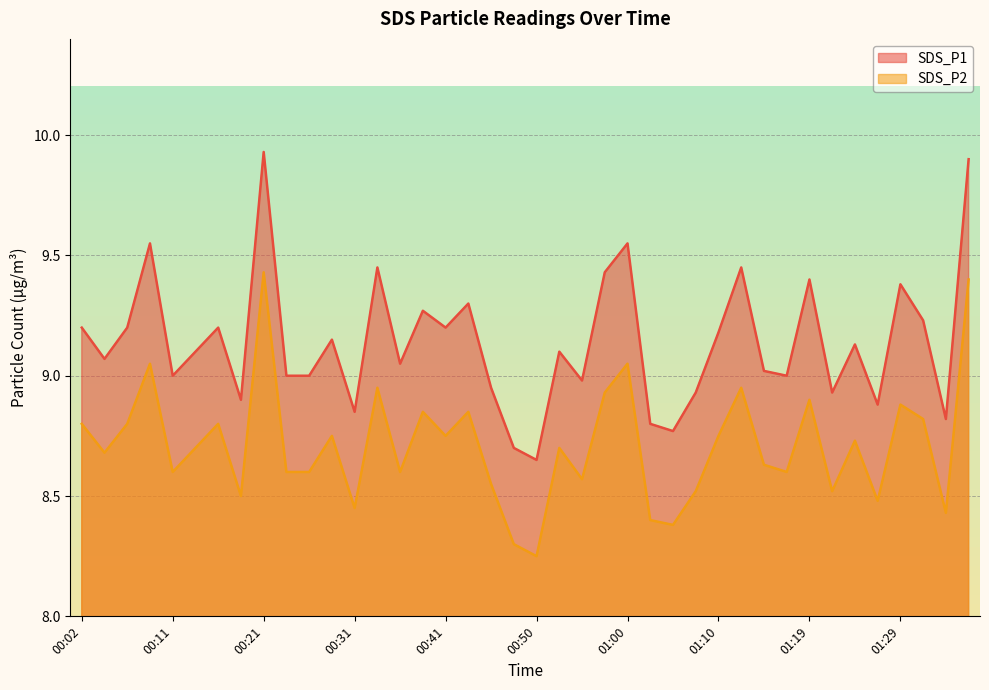

What are all the series names shown in the legend?

SDS_P1, SDS_P2